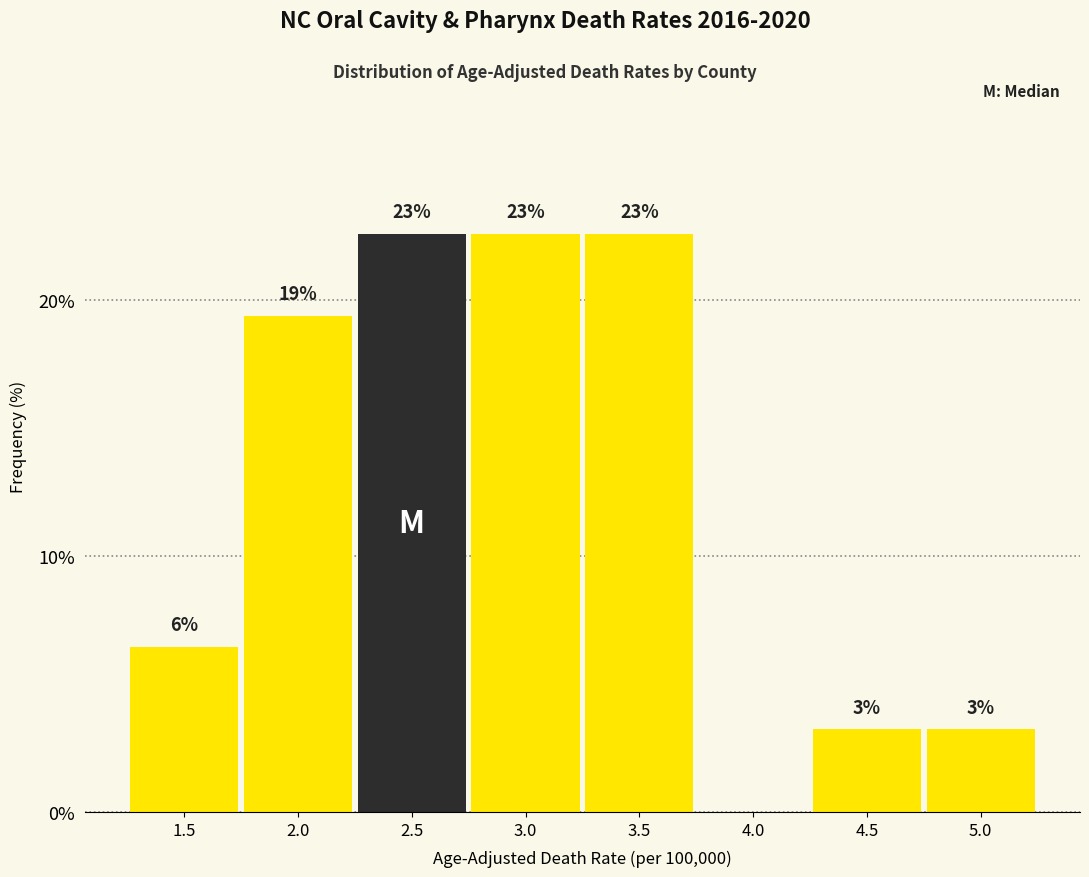

Are the bars horizontal?

No